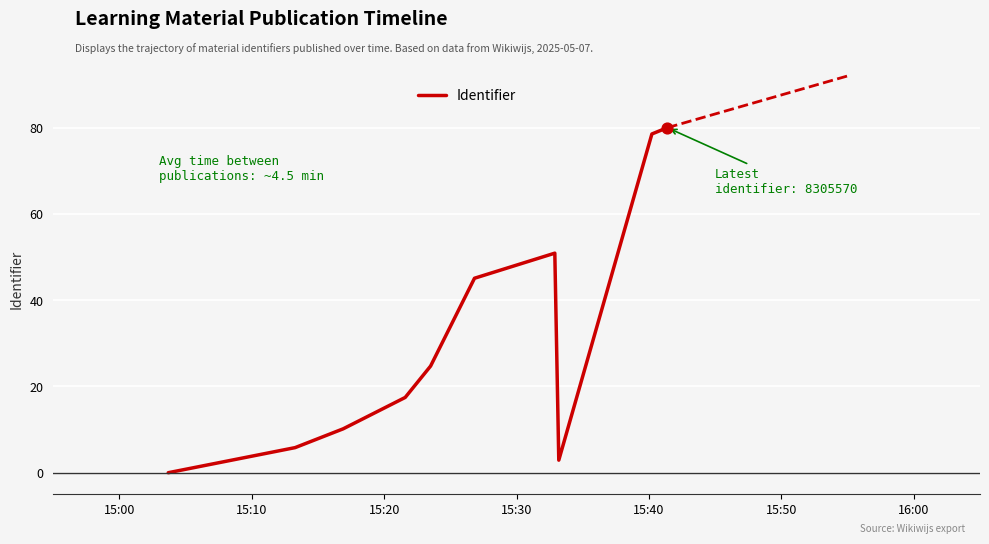

What is the maximum value shown in the chart?

80.0